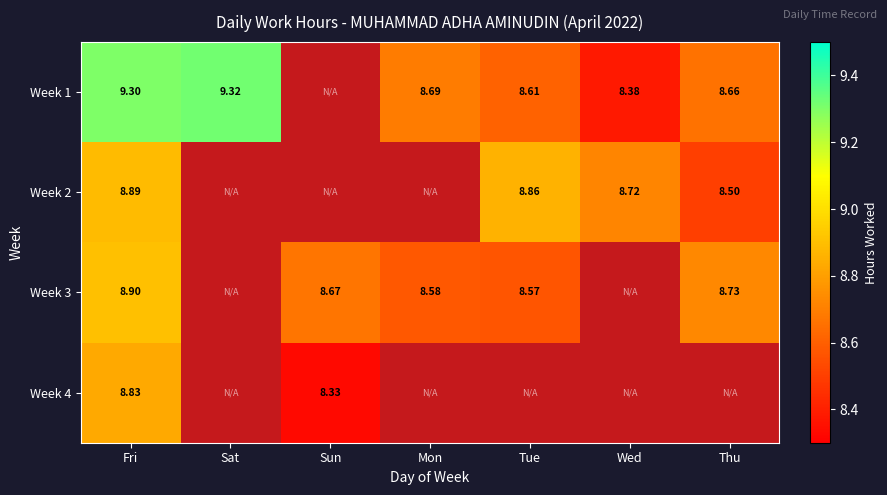

Is the value of Week 2 at Wed greater than the value of Week 4 at Fri?

No